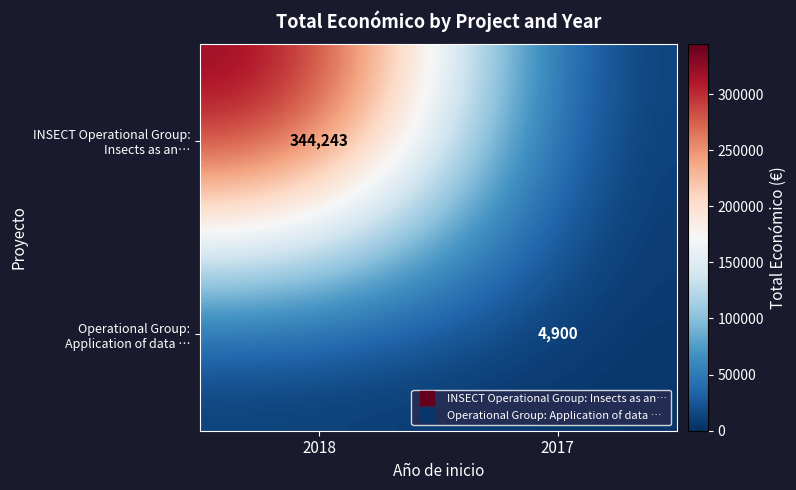

List the labels in order of INSECT Operational Group: Insects as an… value, largest first.

2018, 2017